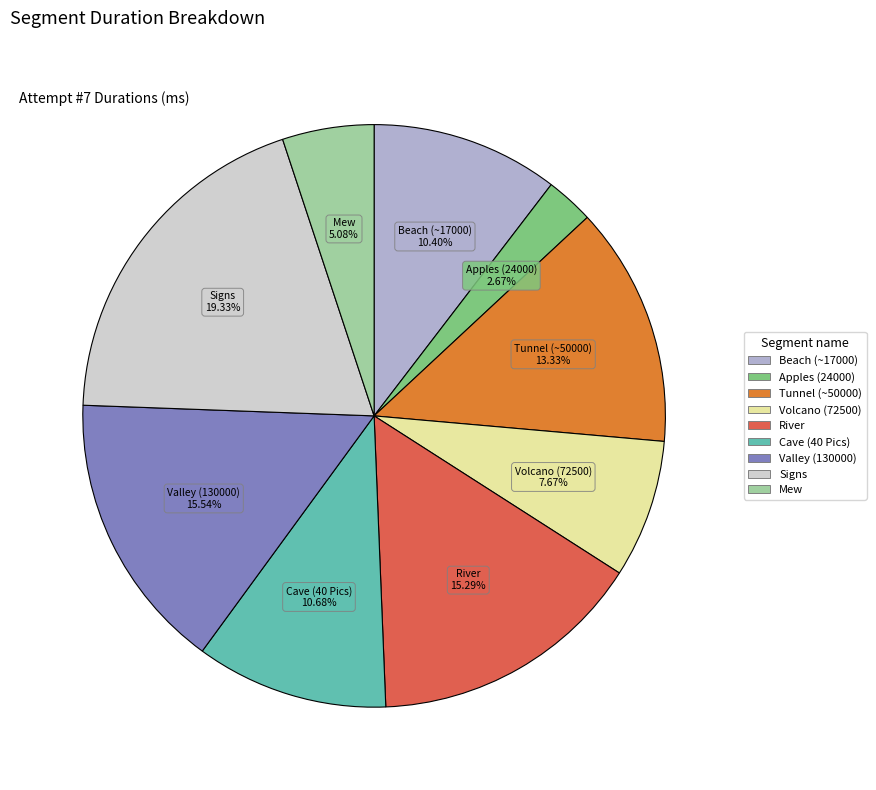

Does any single category account for the majority?

No